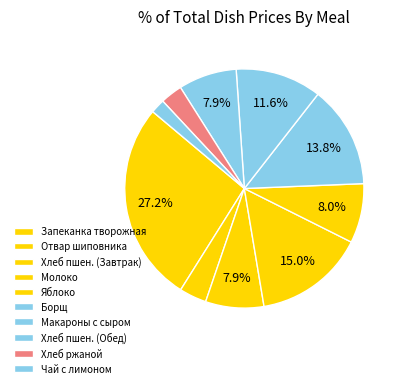

Count the number of slices in the pie.

10